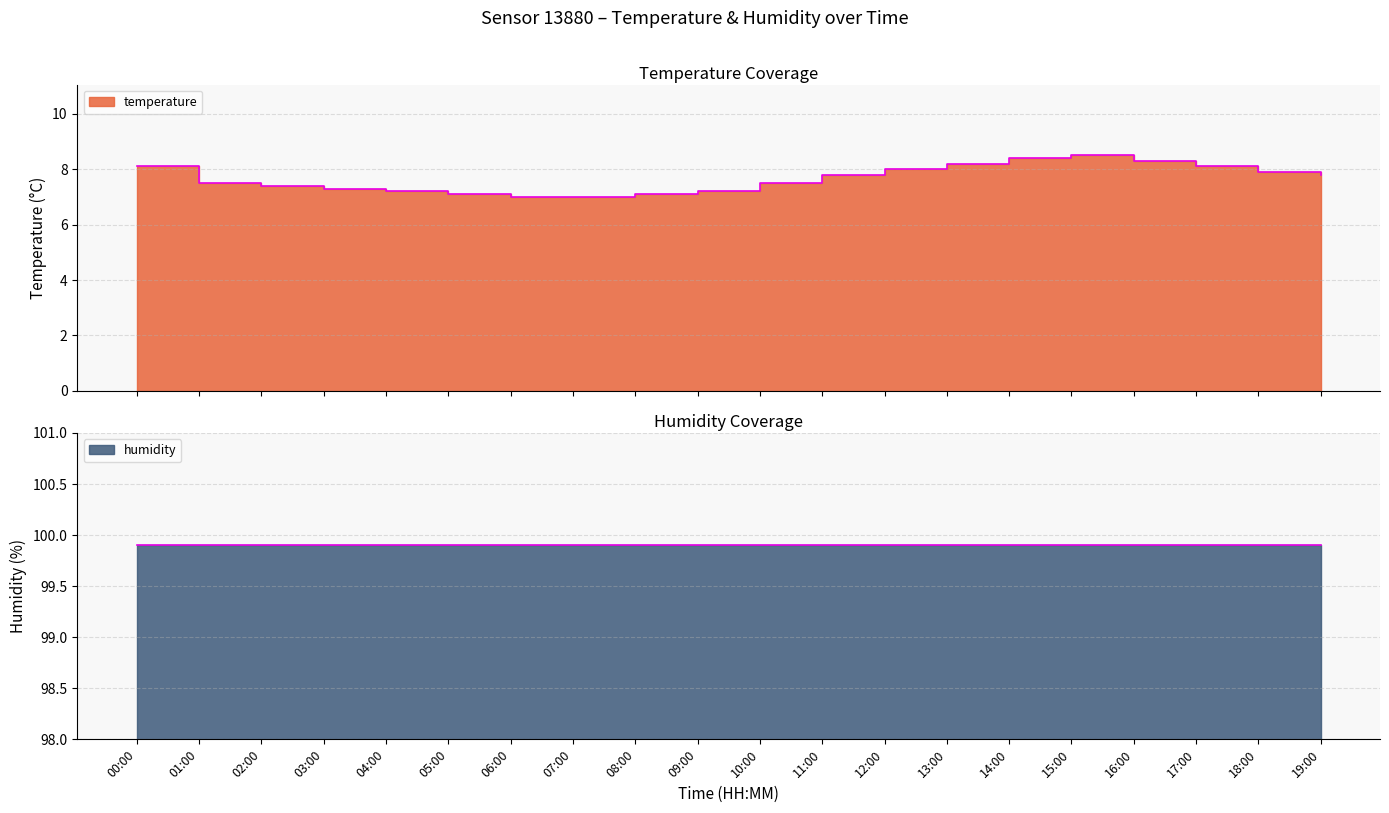

At how many categories does at least one series exceed 20?

20